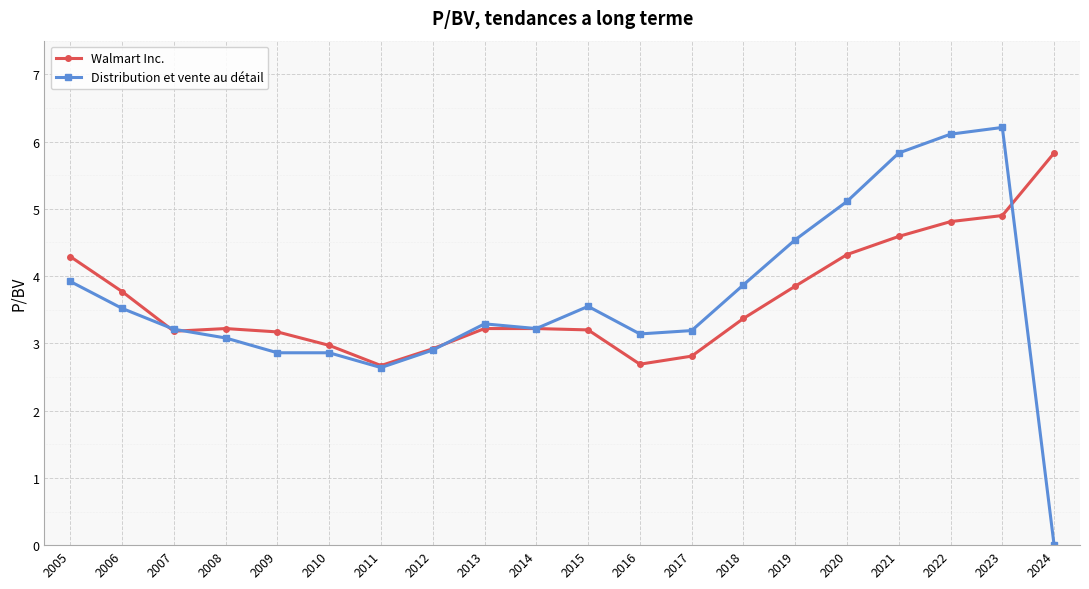

What is the value of the Distribution et vente au détail point at the 3rd from the left?

3.2